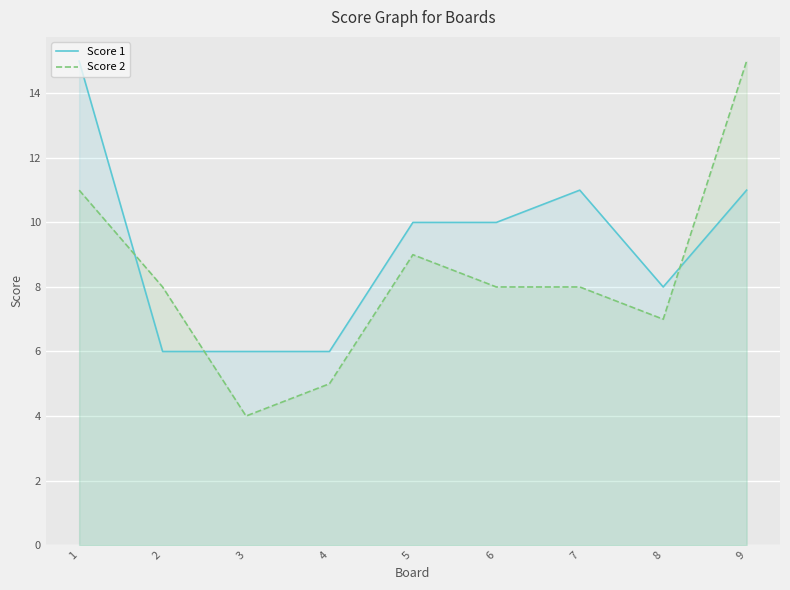

Count the number of data series in this chart.

2